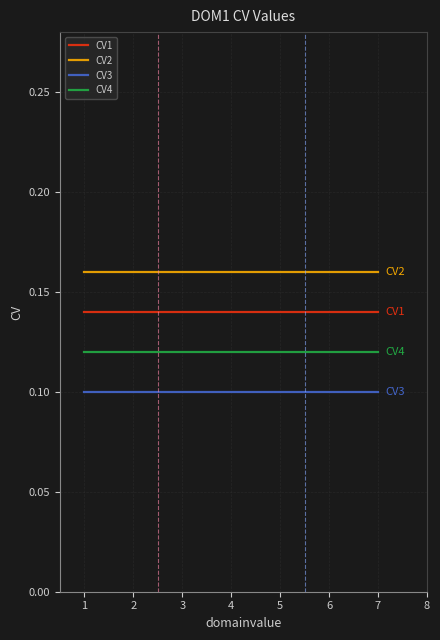

Is the value of CV4 at 7 greater than the value of CV2 at 4?

No